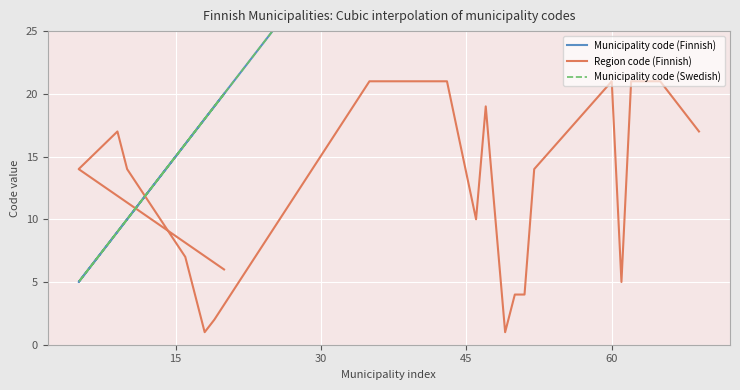

Which series has the widest spread of values?

Municipality code (Finnish)